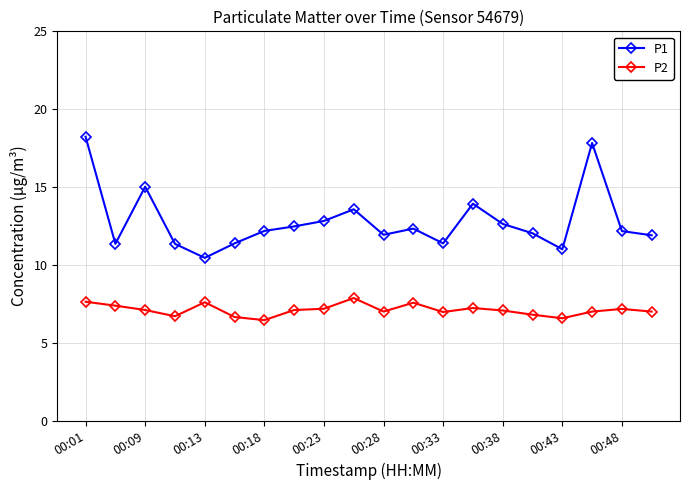

True or false: P2 and P1 intersect in this chart.

False